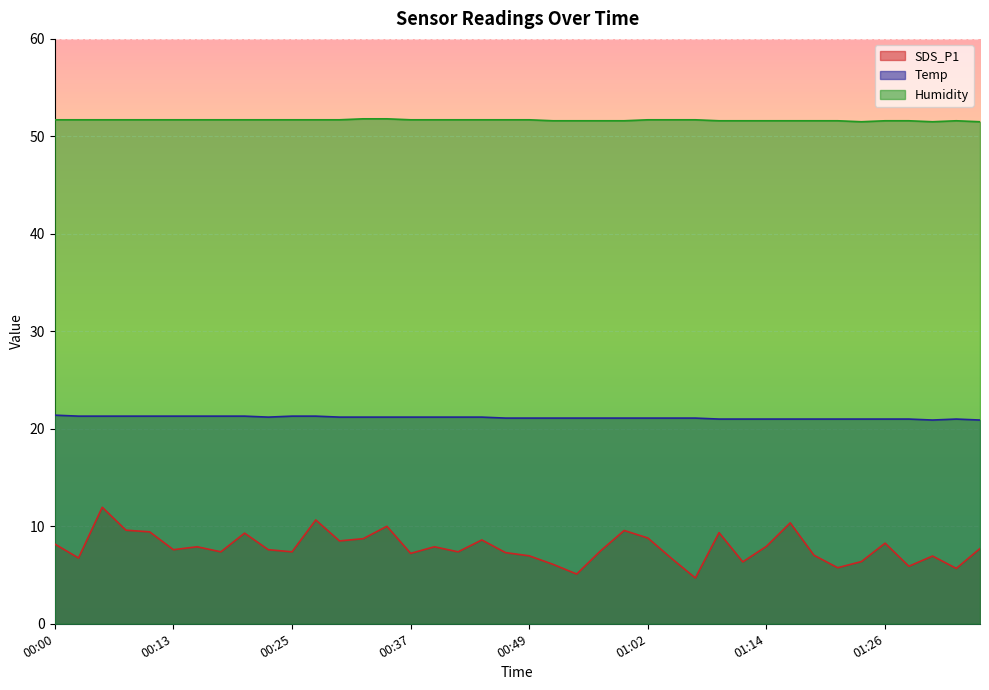

Count the number of data series in this chart.

3